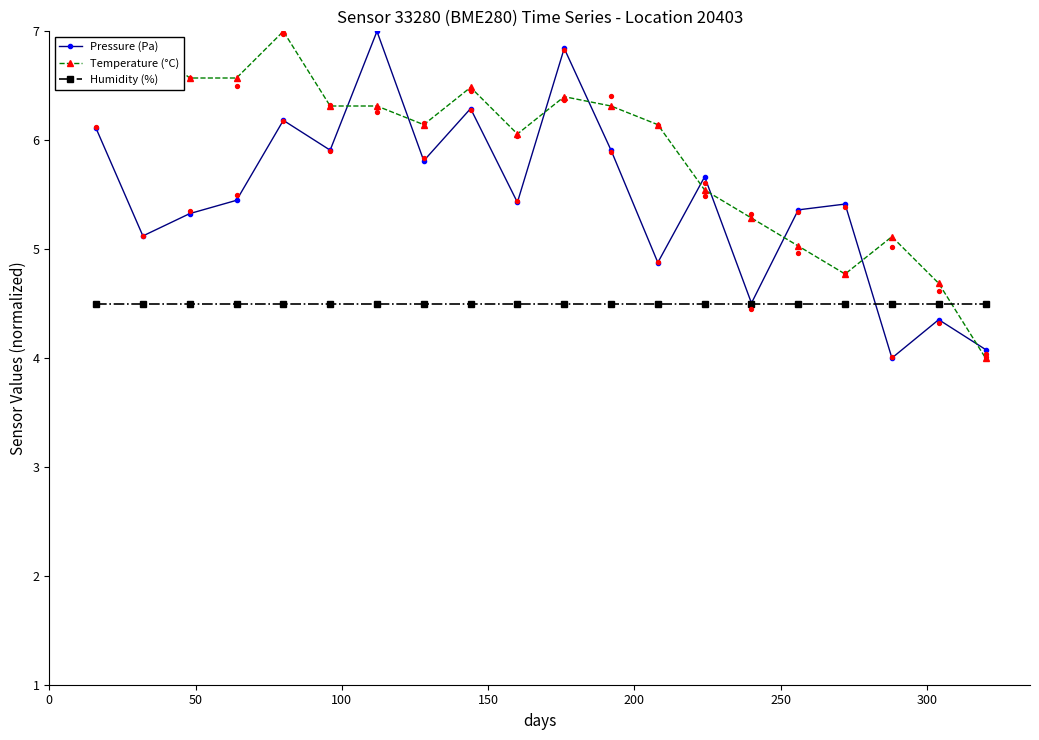

At how many categories does at least one series exceed 5?

18